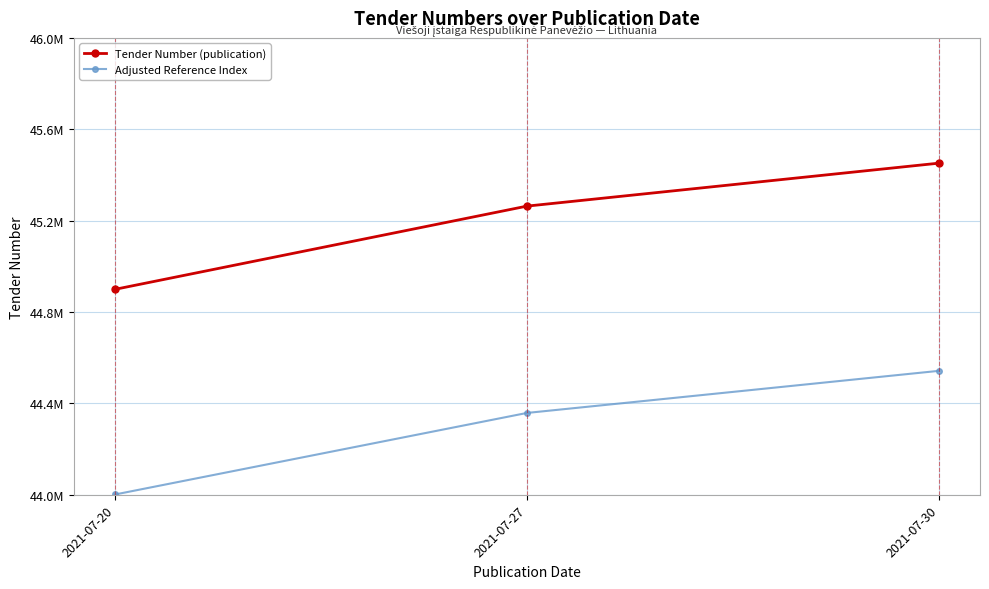

What is the difference between the second highest and minimum values in the Adjusted Reference Index series?

356927.8